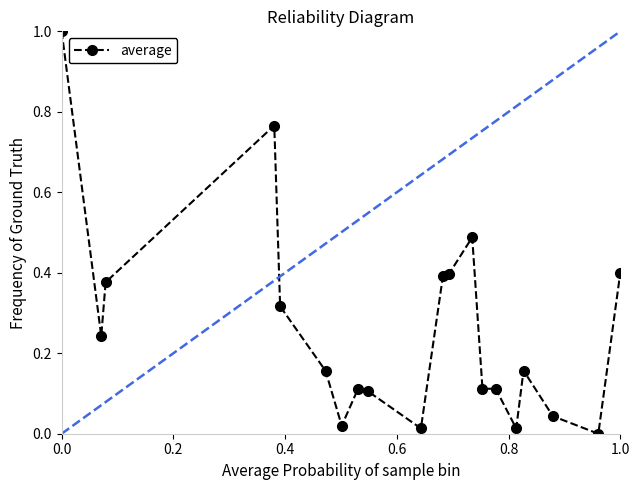

What is the label of the 20th point from the left?

1.0